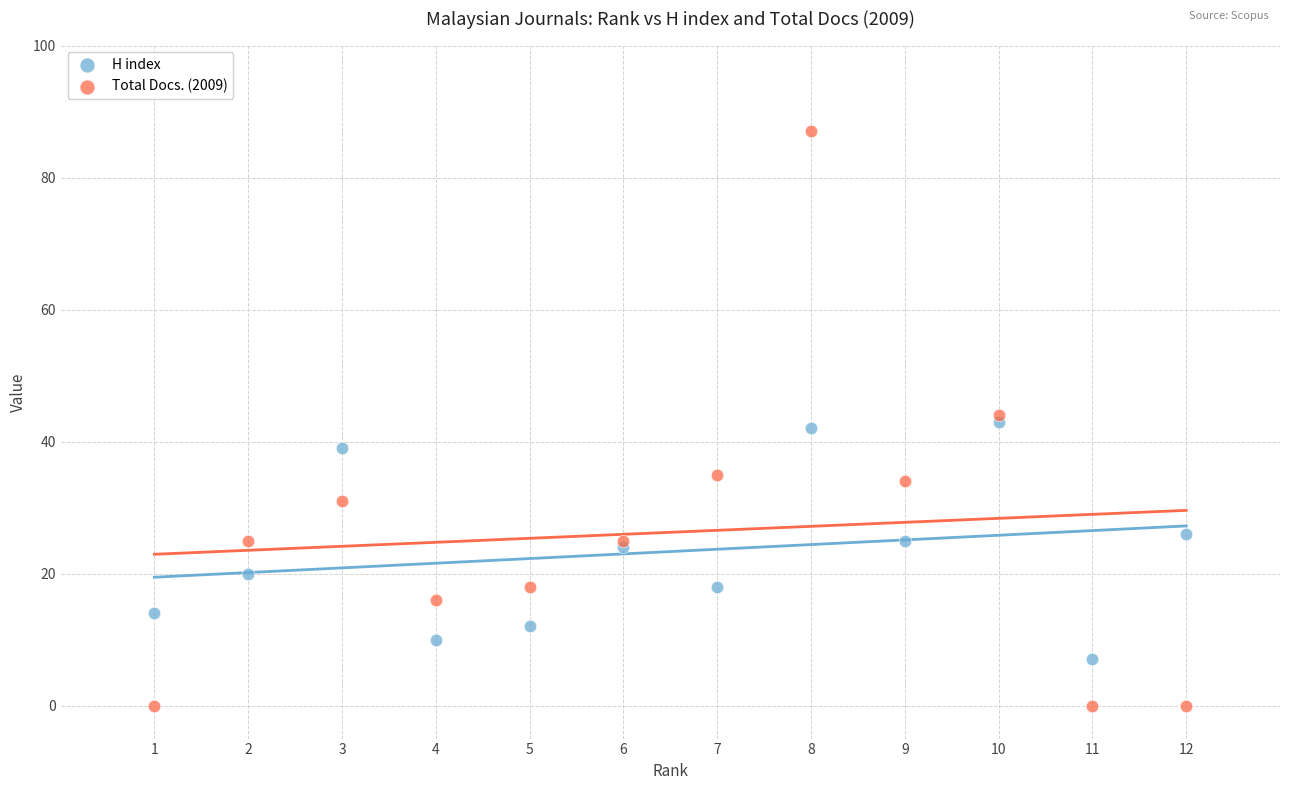

Which series has the widest spread of Y values?

Total Docs. (2009)